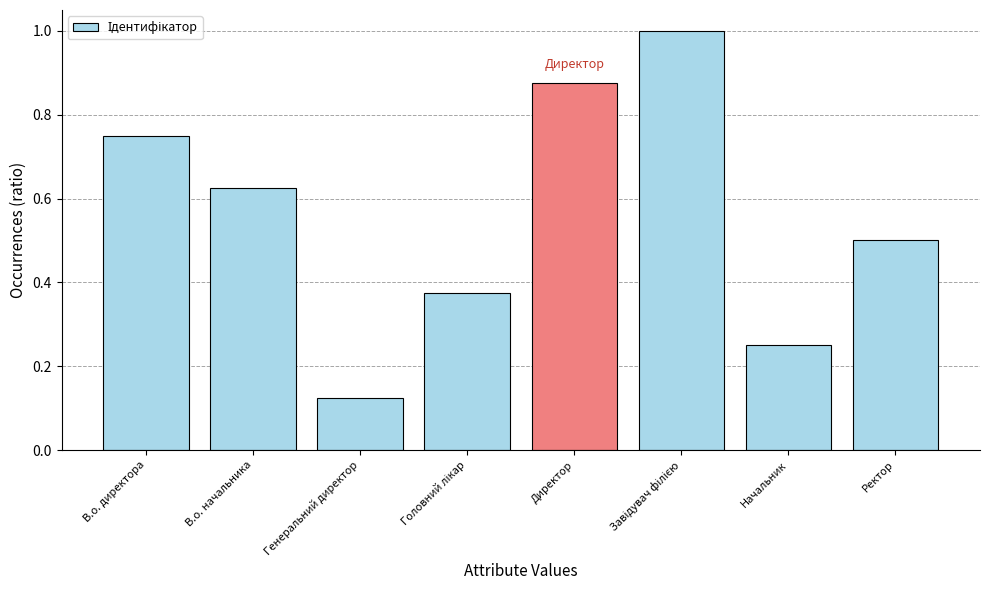

What is the sum of the values at В.о. начальника and Директор?

1.5